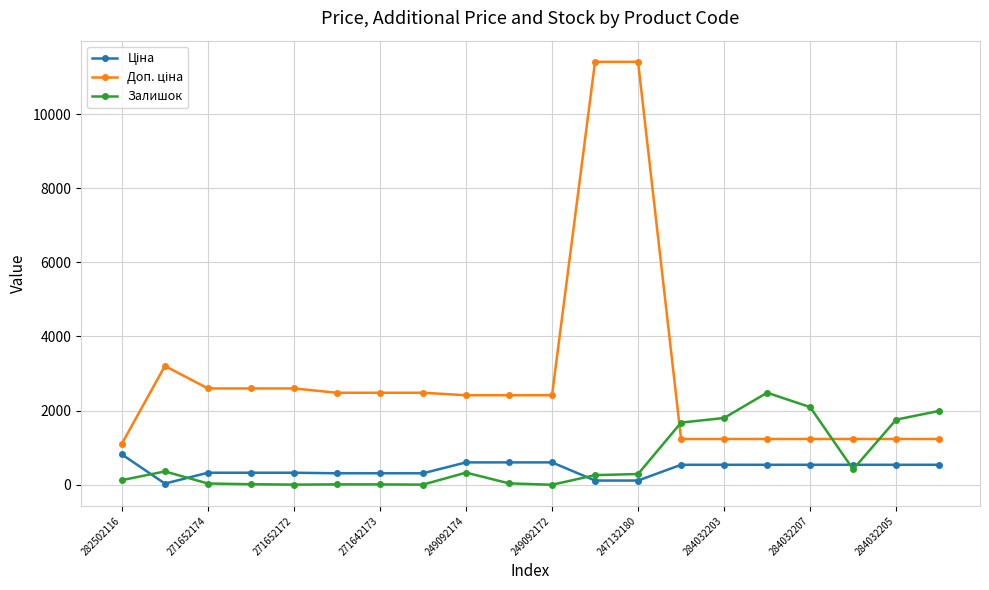

How many values in the Залишок series are below 290?

10